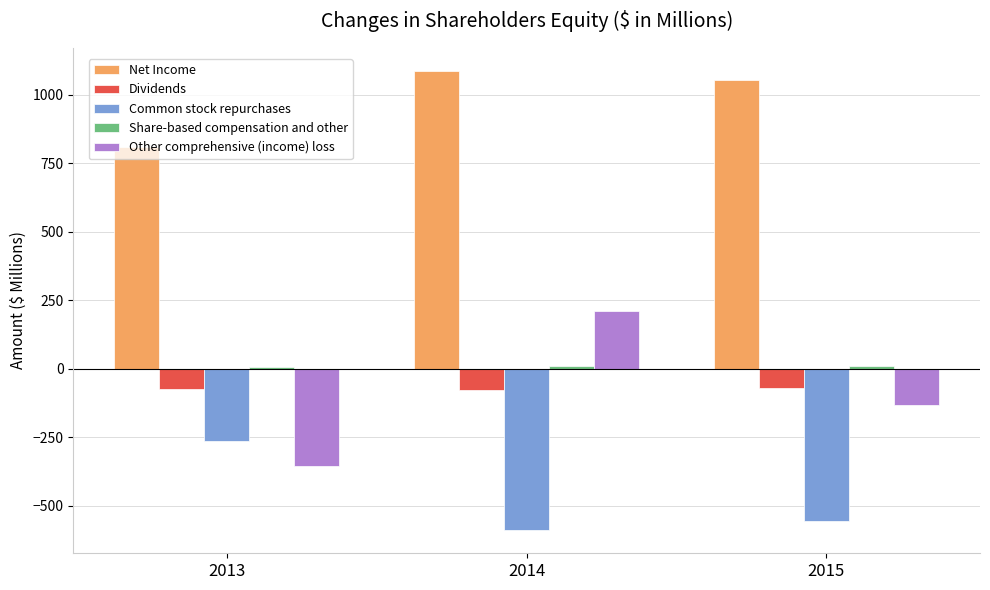

Does the chart contain any negative values?

Yes